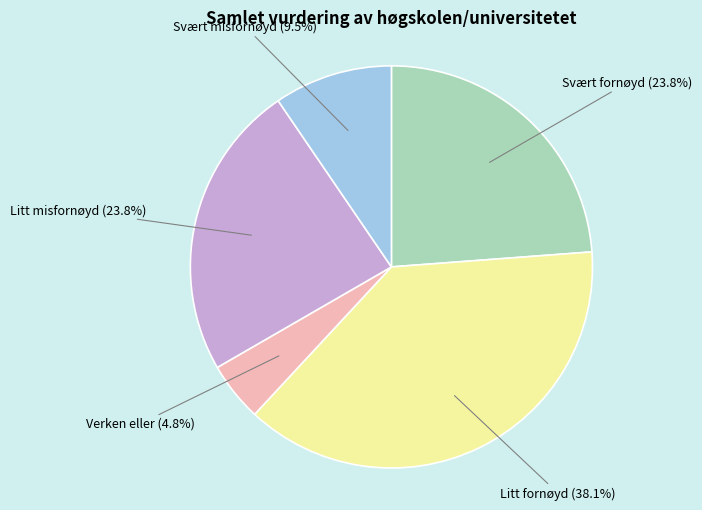

Does any single category account for the majority?

No